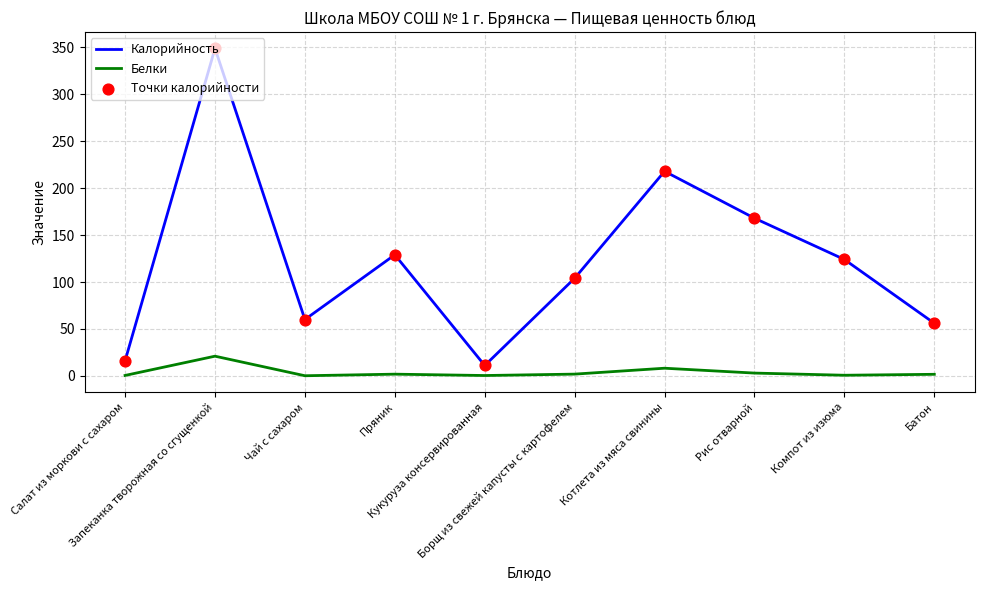

What is the total value across all series at Салат из моркови с сахаром?

16.4